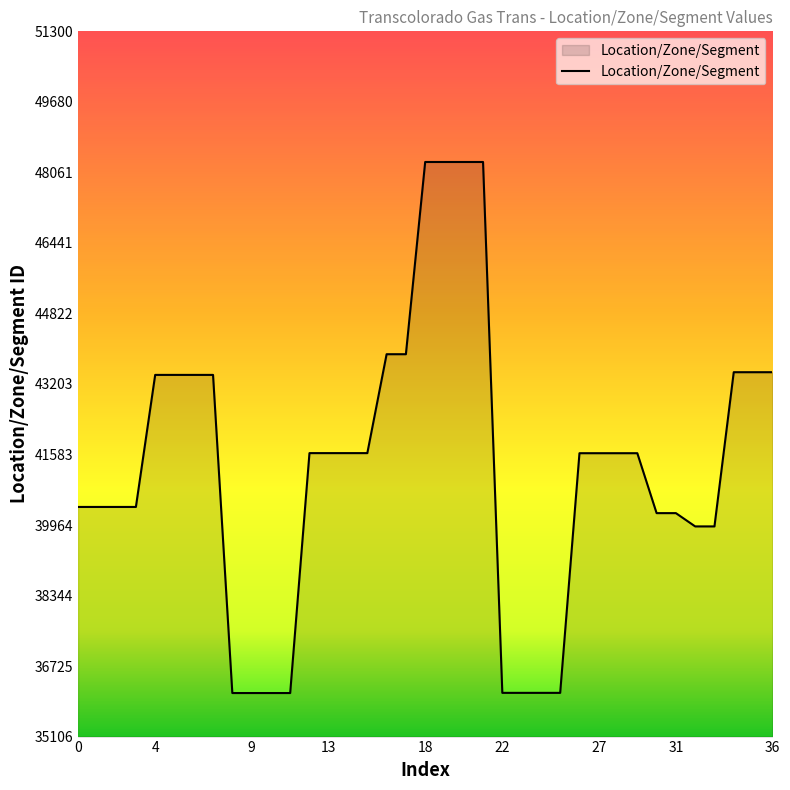

What is the maximum value shown in the chart?

48300